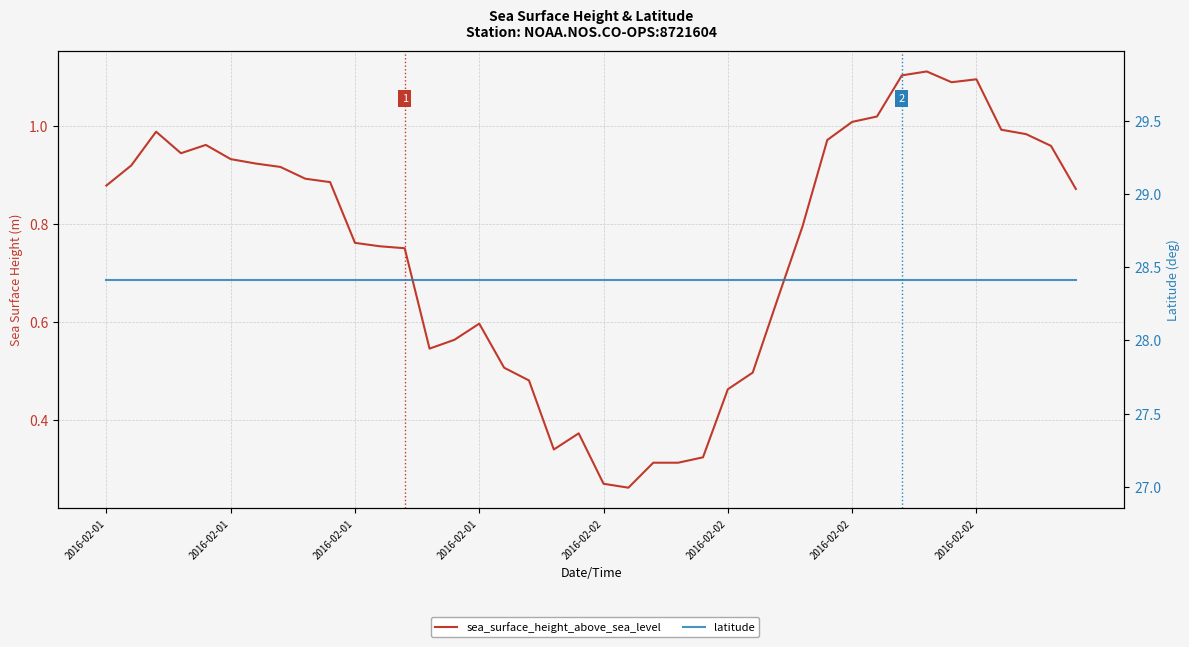

Which category has the highest value in the latitude series?

2016-02-01